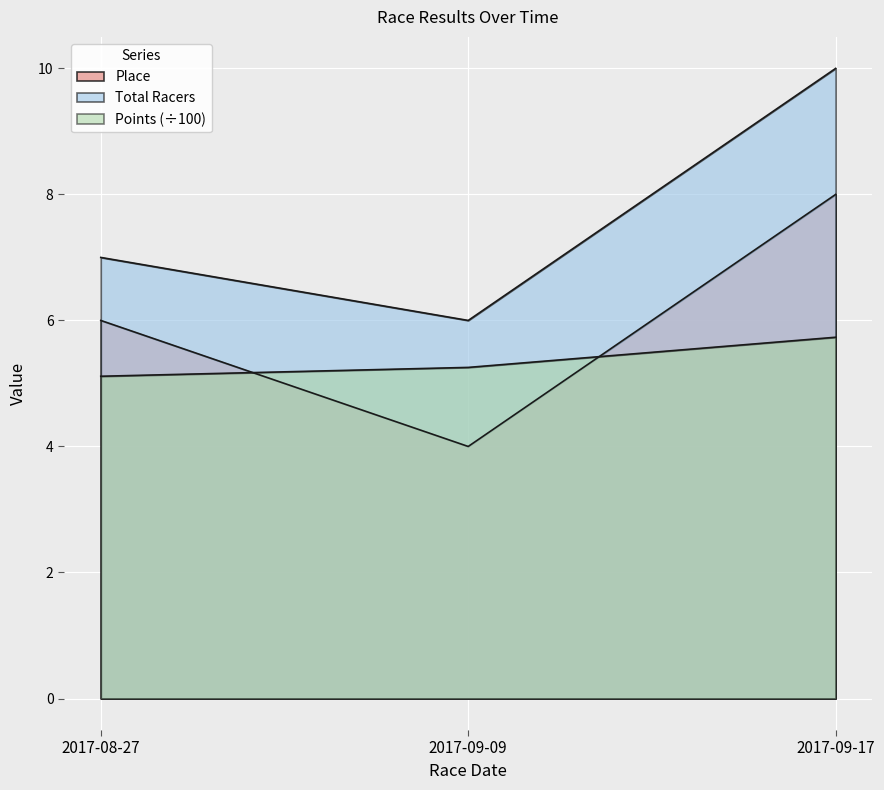

True or false: Place has a value of 5.9 at 2017-09-09.

False